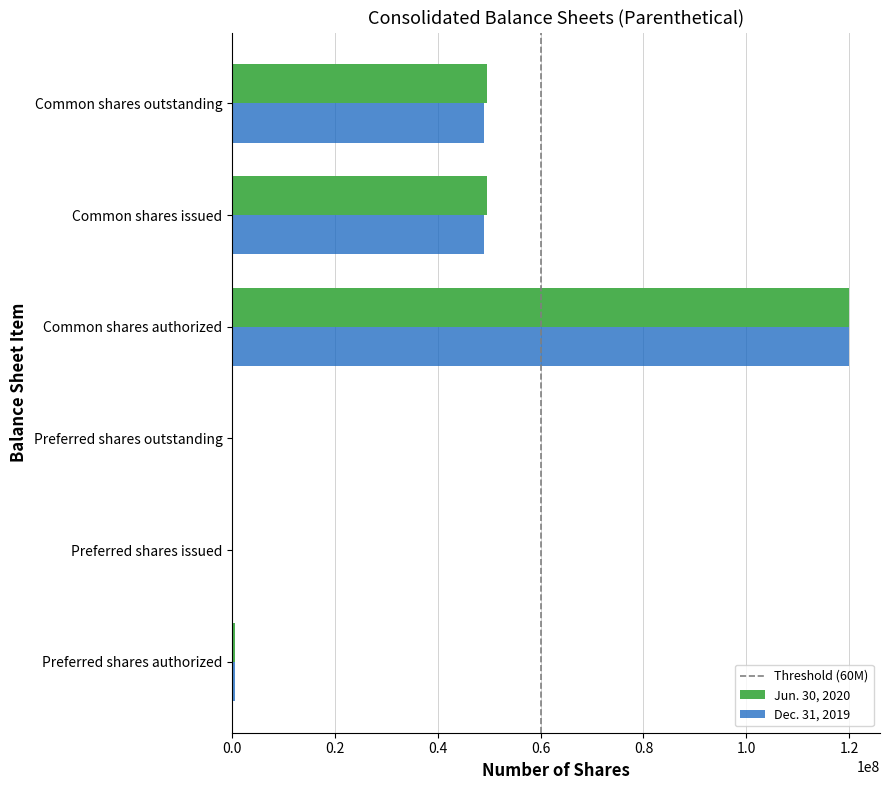

Between Common shares authorized and Common shares outstanding, which series saw the biggest shift?

Dec. 31, 2019